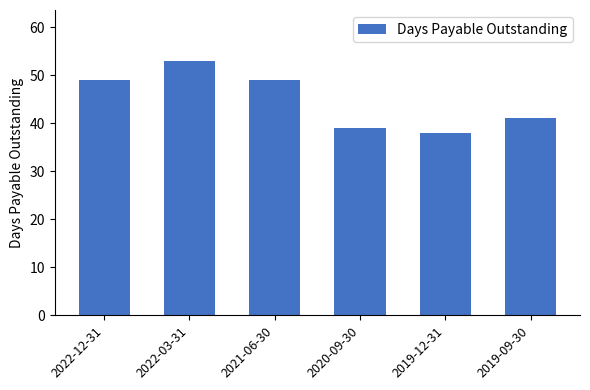

Which has a higher value, 2020-09-30 or 2022-12-31?

2022-12-31